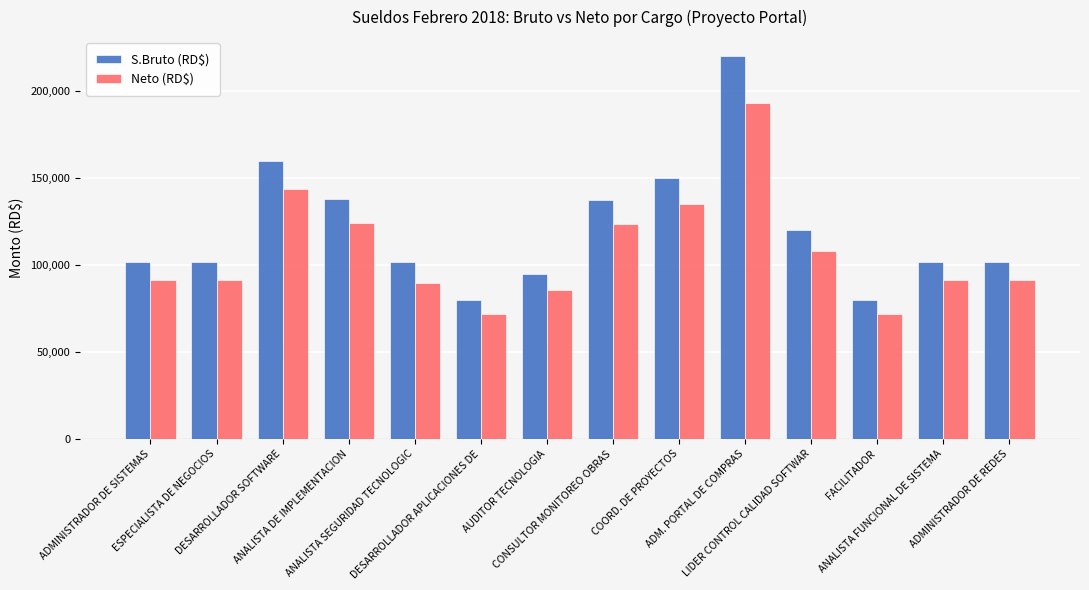

What are all the series names shown in the legend?

S.Bruto (RD$), Neto (RD$)